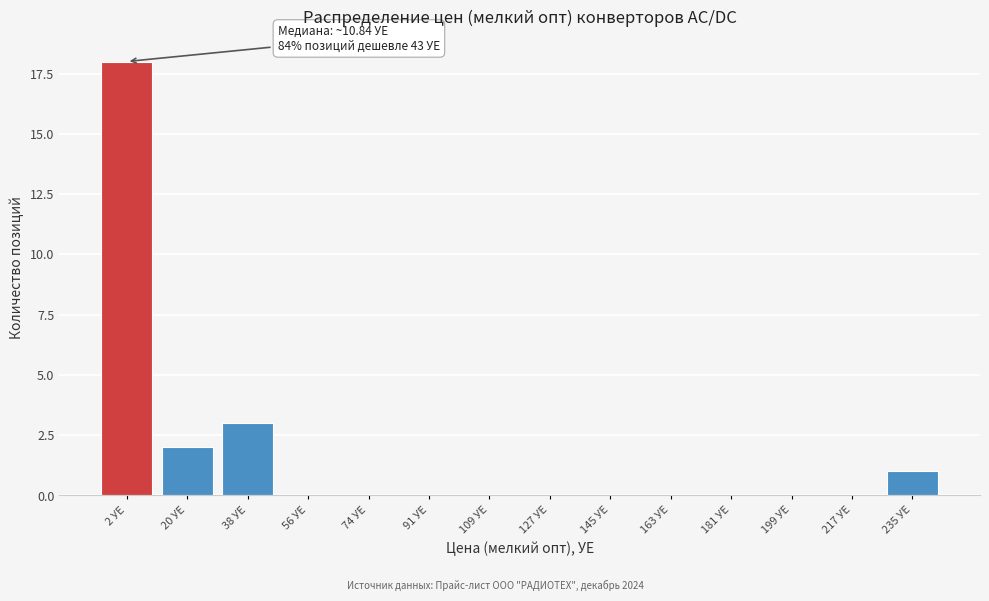

Reading right to left, extract all data points from this chart.

235 УЕ=1	217 УЕ=0	199 УЕ=0	181 УЕ=0	163 УЕ=0	145 УЕ=0	127 УЕ=0	109 УЕ=0	91 УЕ=0	74 УЕ=0	56 УЕ=0	38 УЕ=3	20 УЕ=2	2 УЕ=18